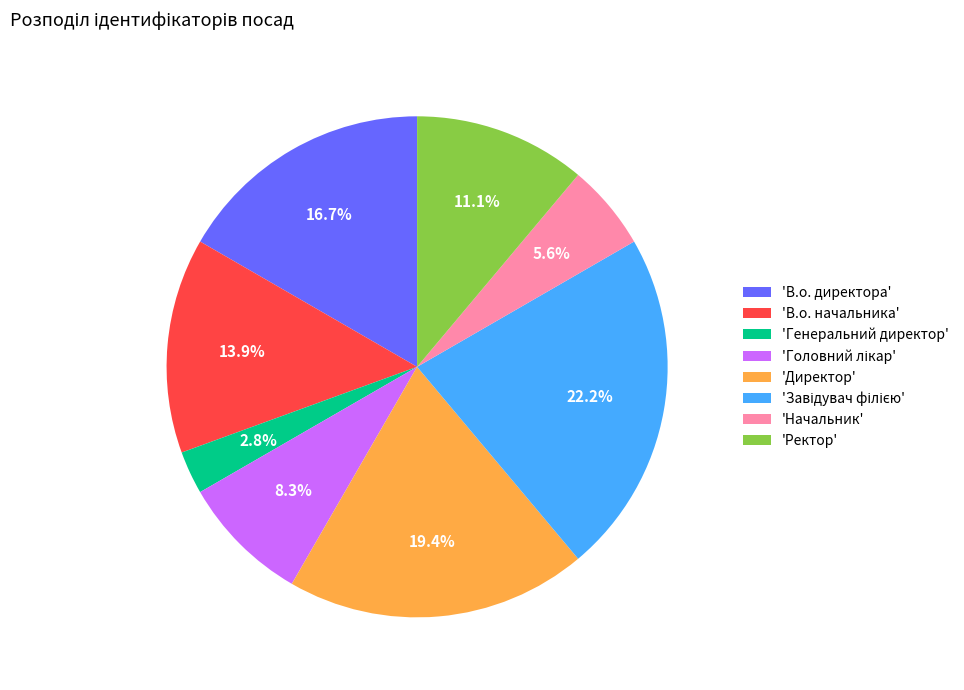

To the nearest percent, what is the difference between the largest and smallest slice percentages?

19%